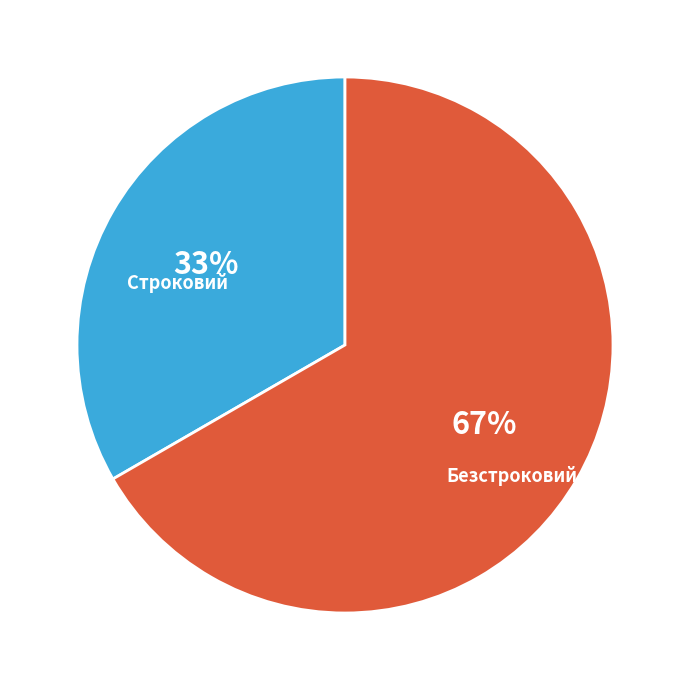

Does Строковий represent more than half of the total?

No